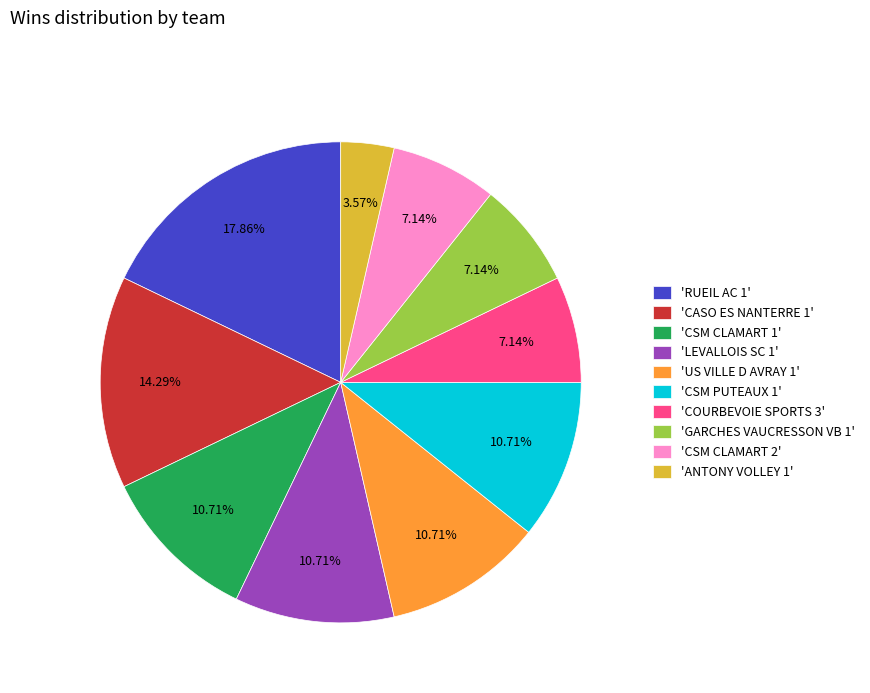

Combined, do 'CSM CLAMART 1' and 'RUEIL AC 1' account for over 50%?

No